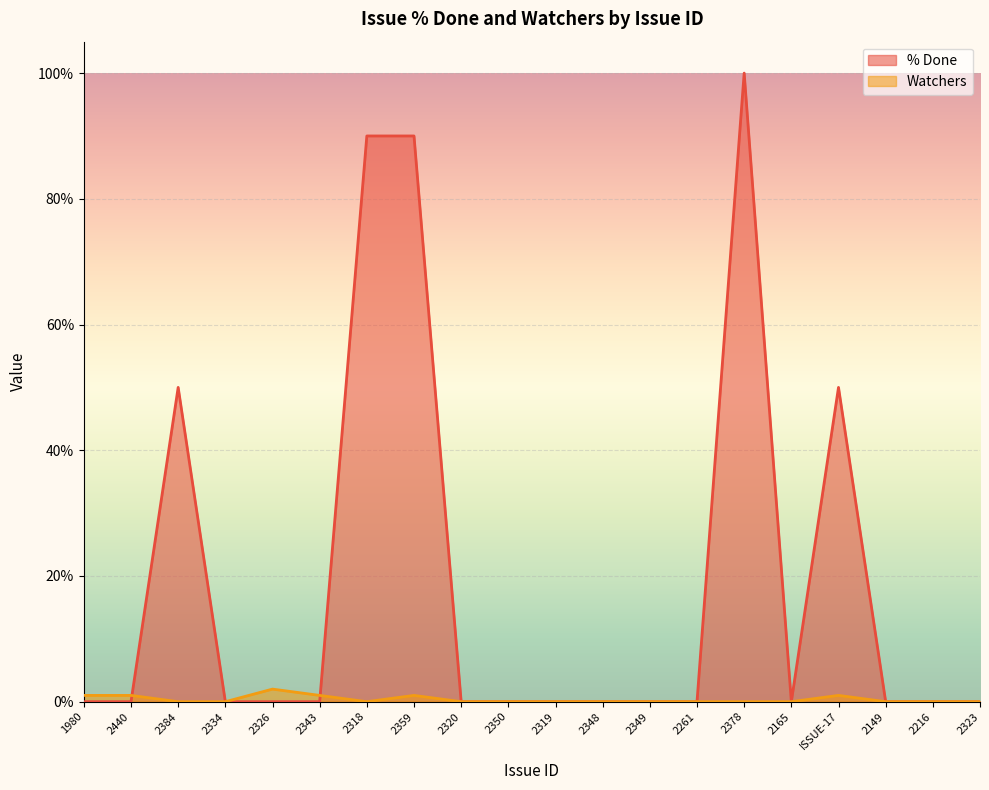

What is the label of the 10th point from the left?

2350